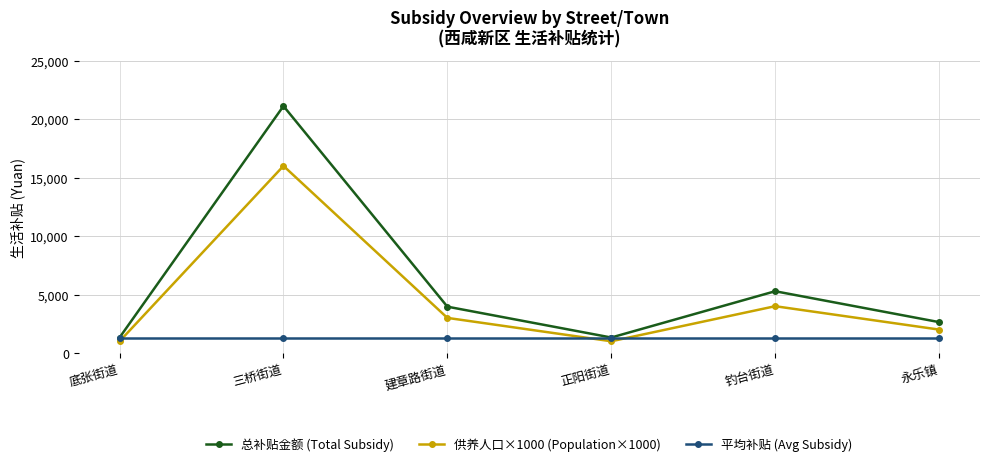

Count the number of data series in this chart.

3